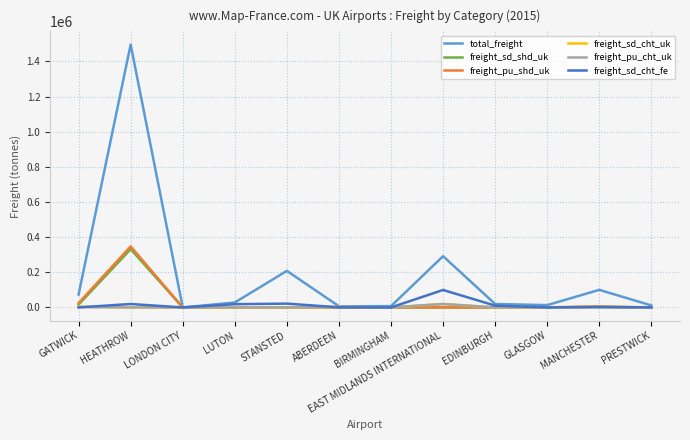

Which category has the highest value across all series?

HEATHROW